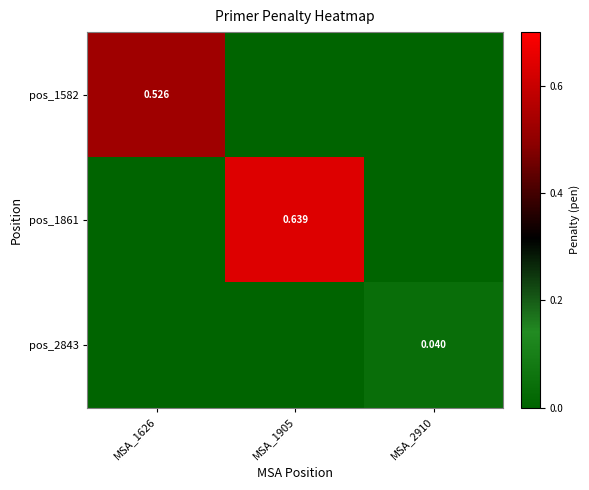

List the series in order of their overall mean, highest first.

pos_1861, pos_1582, pos_2843